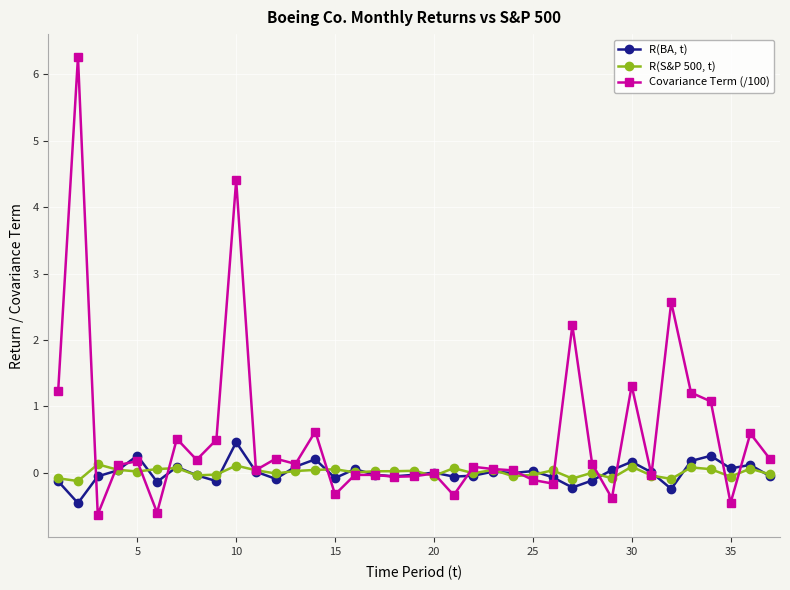

At how many categories does at least one series exceed 2?

4